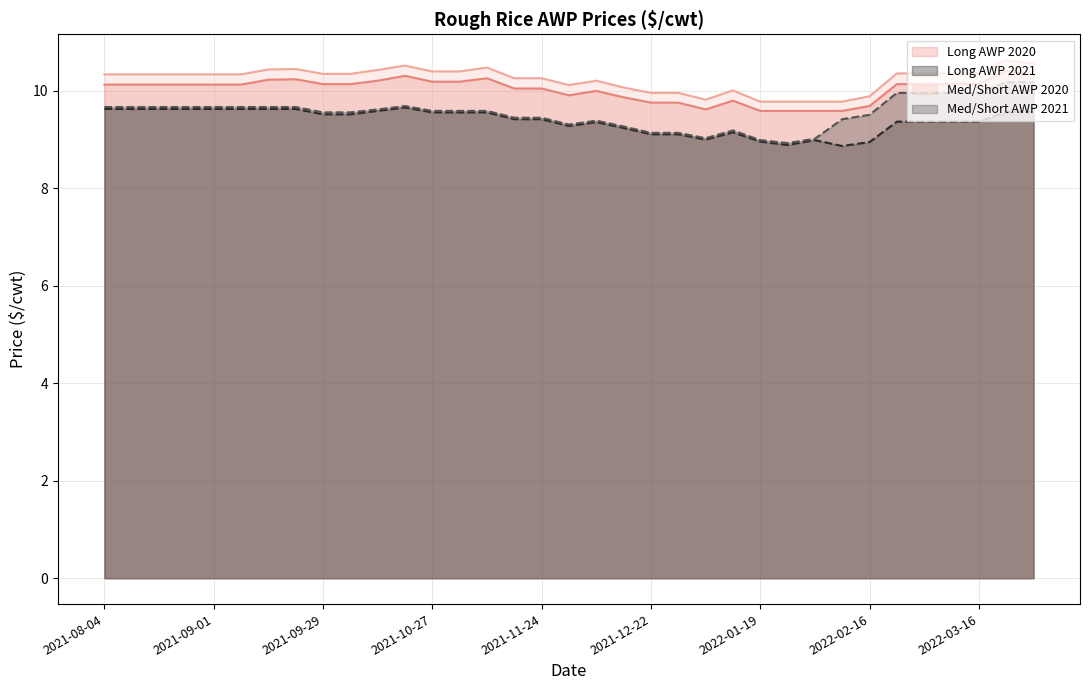

What is the spread (max minus min) of values at 2022-02-23?

1.0